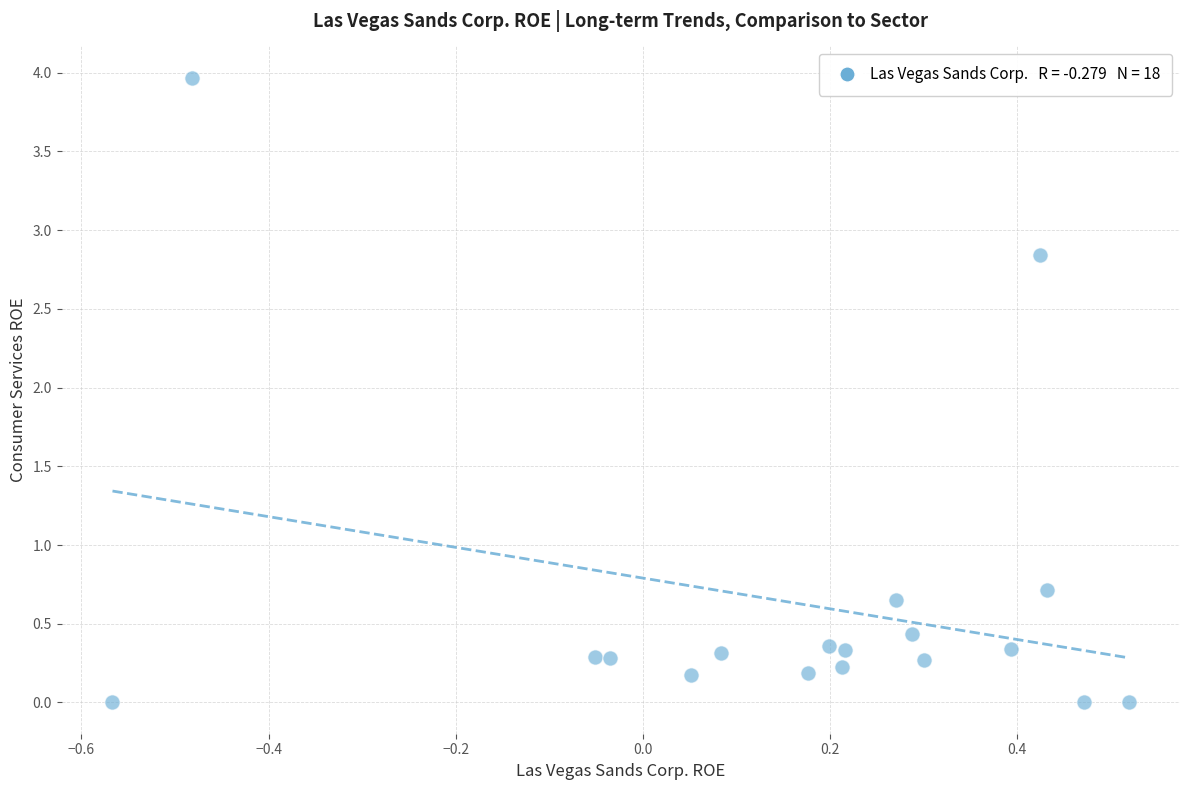

What Y value in the scatter plot is closest to 1?

0.7